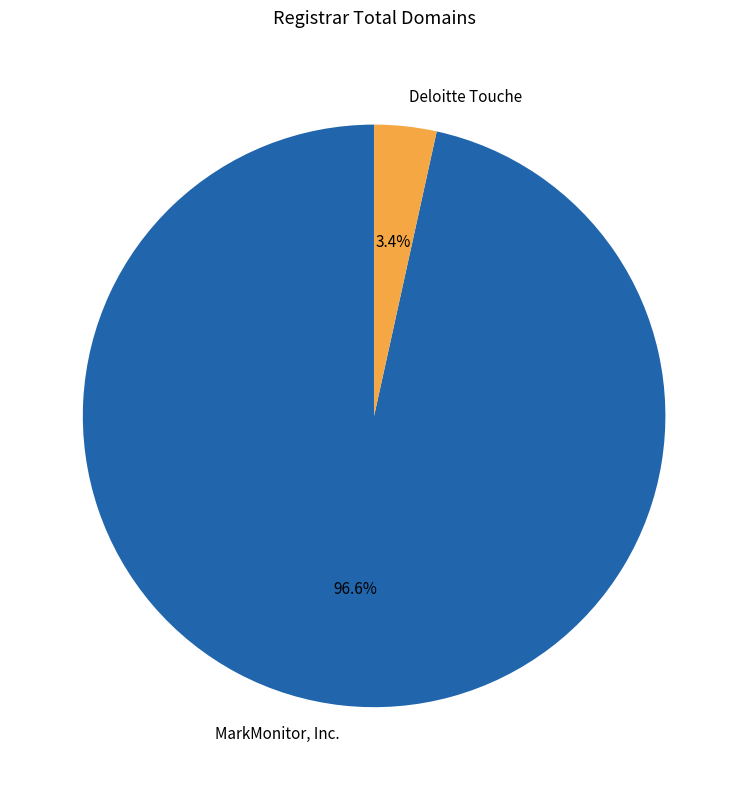

Do Deloitte Touche and MarkMonitor, Inc. together represent more than half of the pie?

Yes